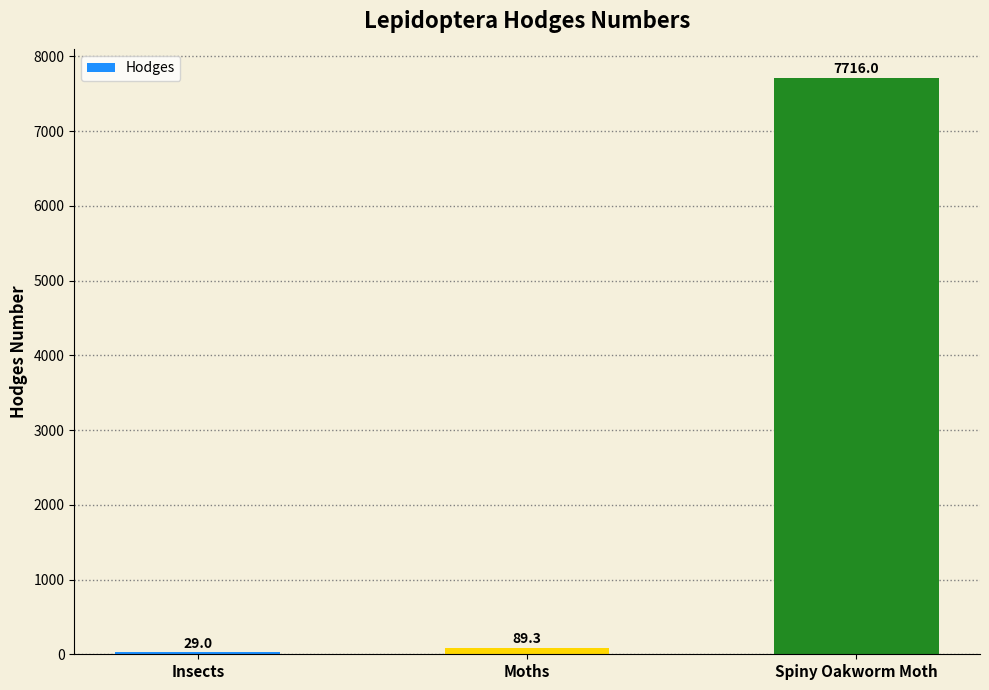

What is the change in value from Insects to Moths?

+60.3